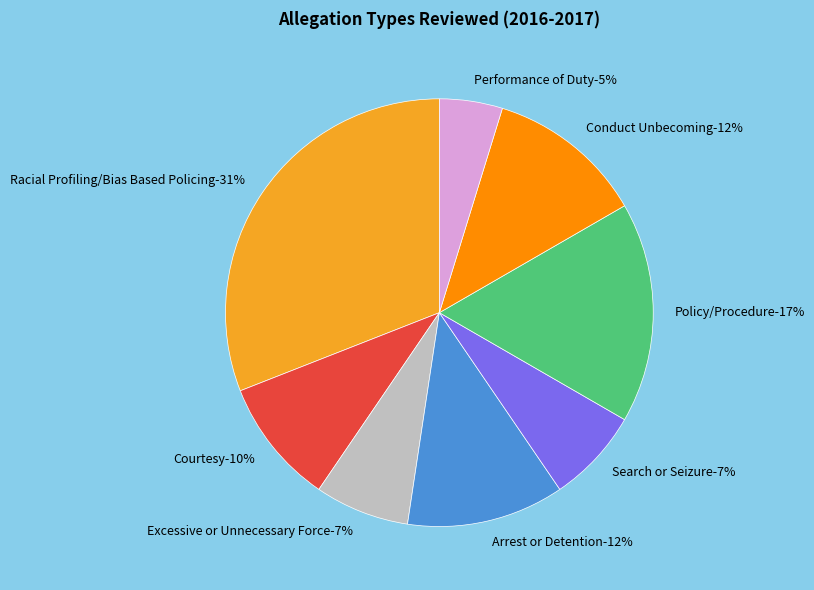

Which has a higher value, Policy/Procedure or Excessive or Unnecessary Force?

Policy/Procedure